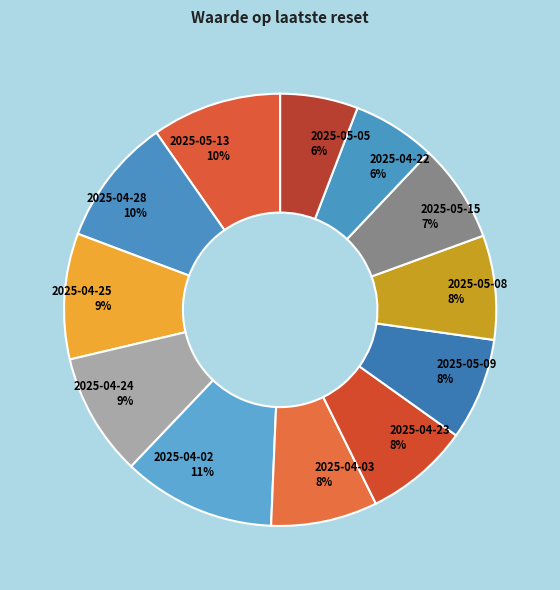

Which category has the biggest portion of the pie?

2025-04-02